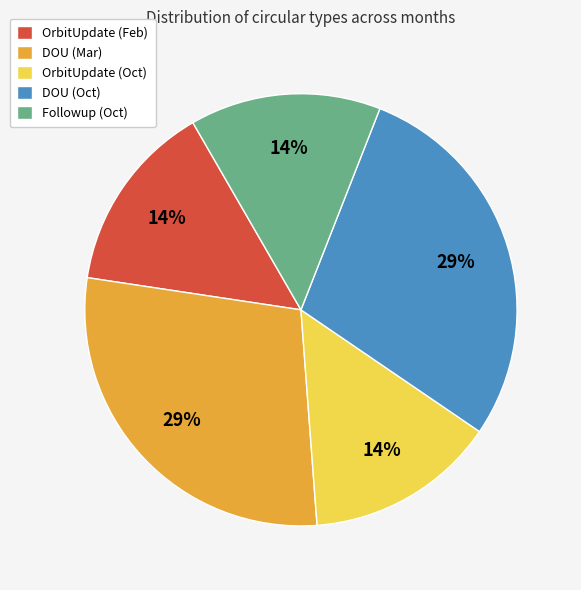

To the nearest percent, what is the average slice percentage?

20%